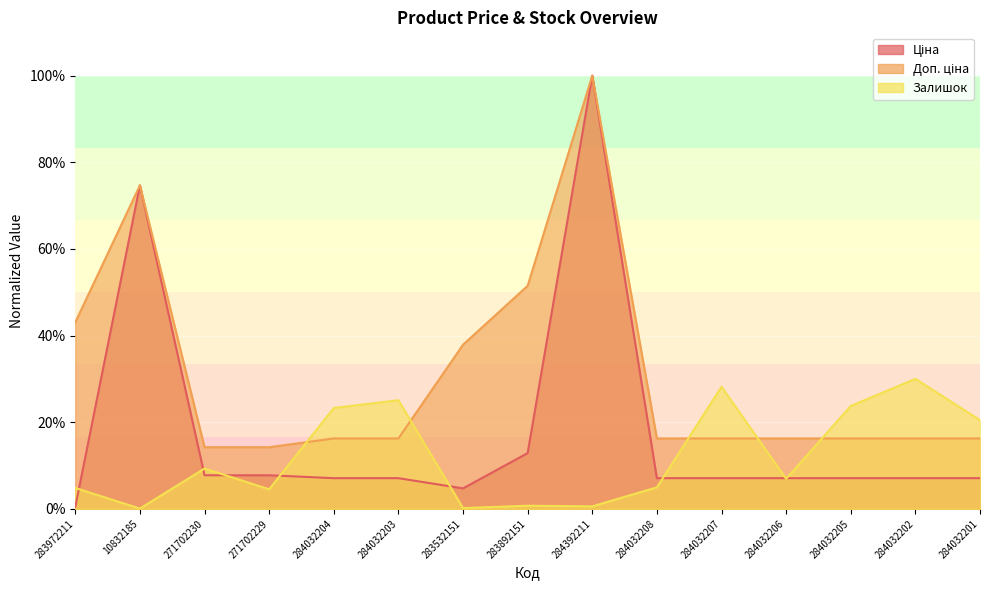

How many lines are shown in the chart?

3